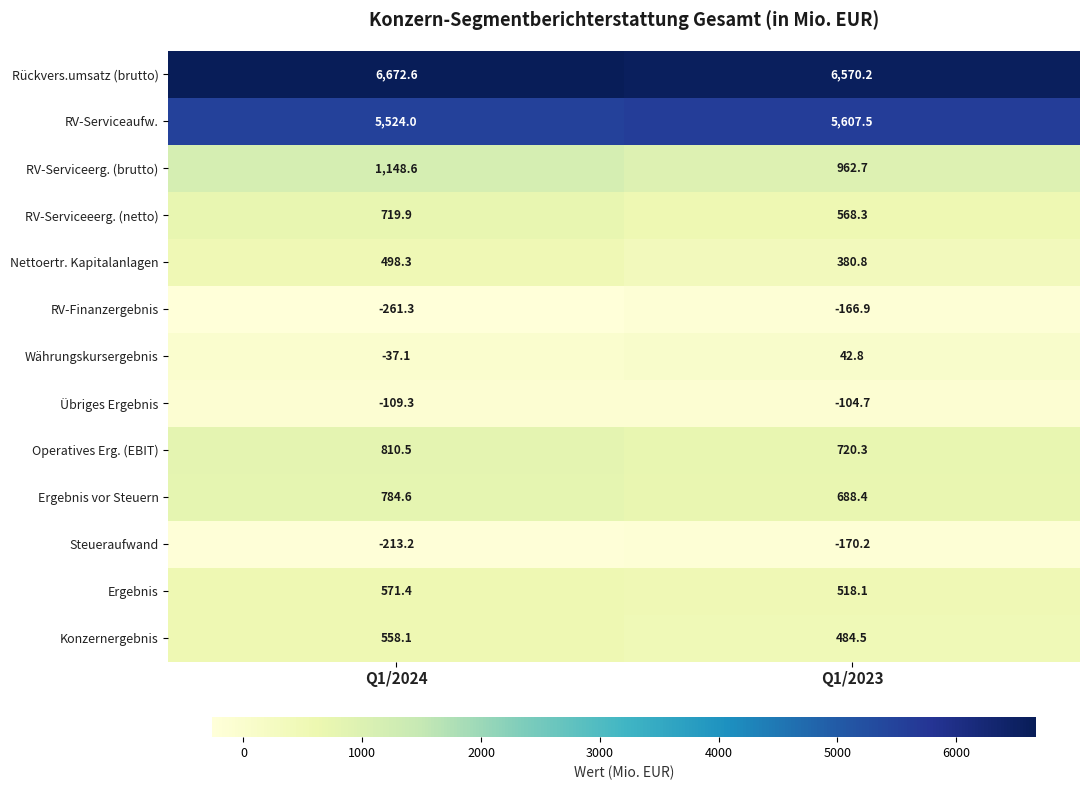

How many values in the Währungskursergebnis series are below 42?

1